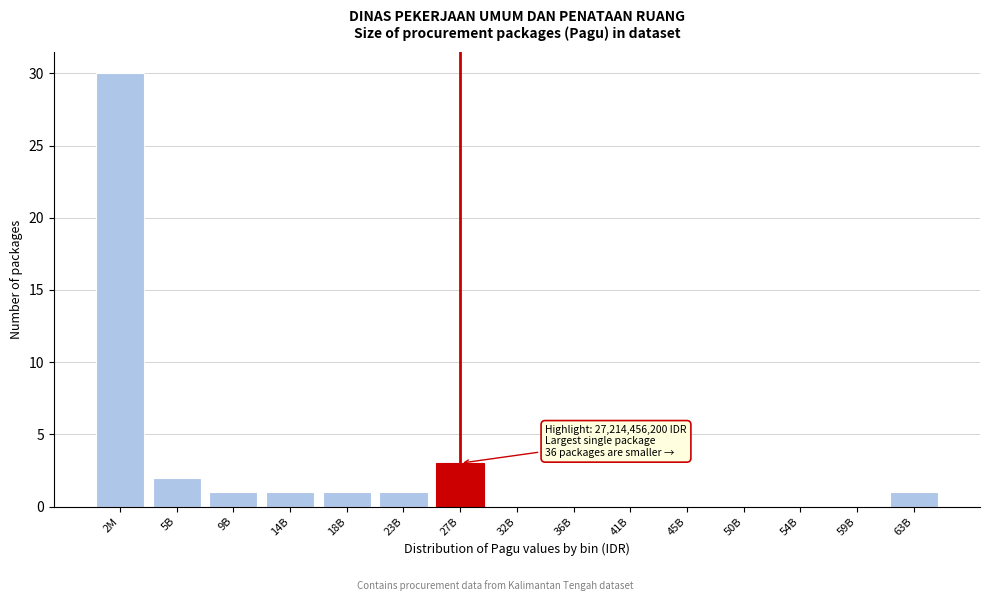

Reading left to right, extract all data points from this chart.

2M=30	5B=2	9B=1	14B=1	18B=1	23B=1	27B=3	32B=0	36B=0	41B=0	45B=0	50B=0	54B=0	59B=0	63B=1